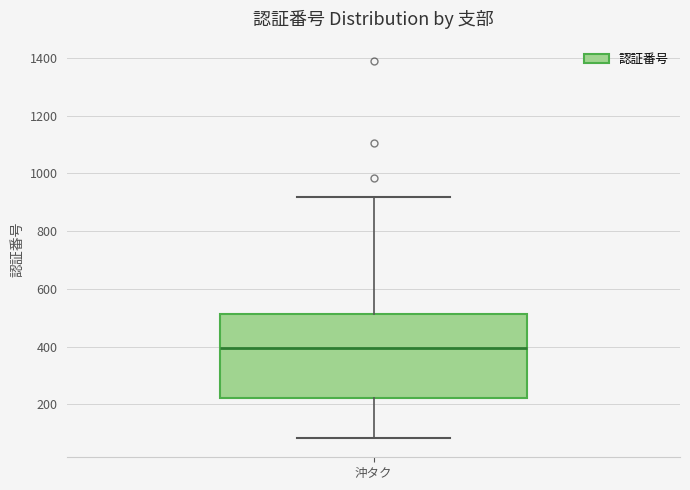

Read this box plot against the y-axis: the position of the median line, the range covered by the box, and the ends of both whiskers. The values are not printed on the chart, so give them approximately, as read against the axis.

median 400, box 220 to 520, whiskers 80 to 920